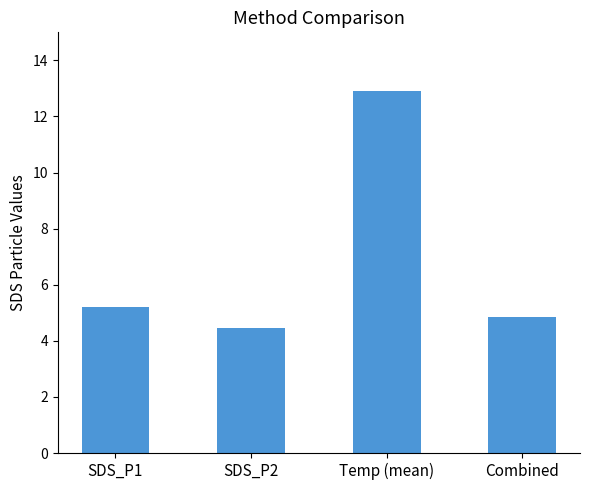

Count the number of values greater than 5.

2